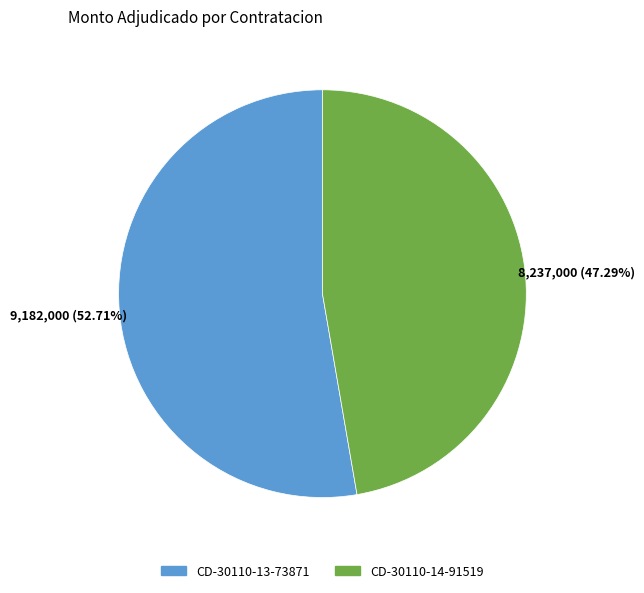

What is the ratio of the value at CD-30110-13-73871 to the value at CD-30110-14-91519?

1.1